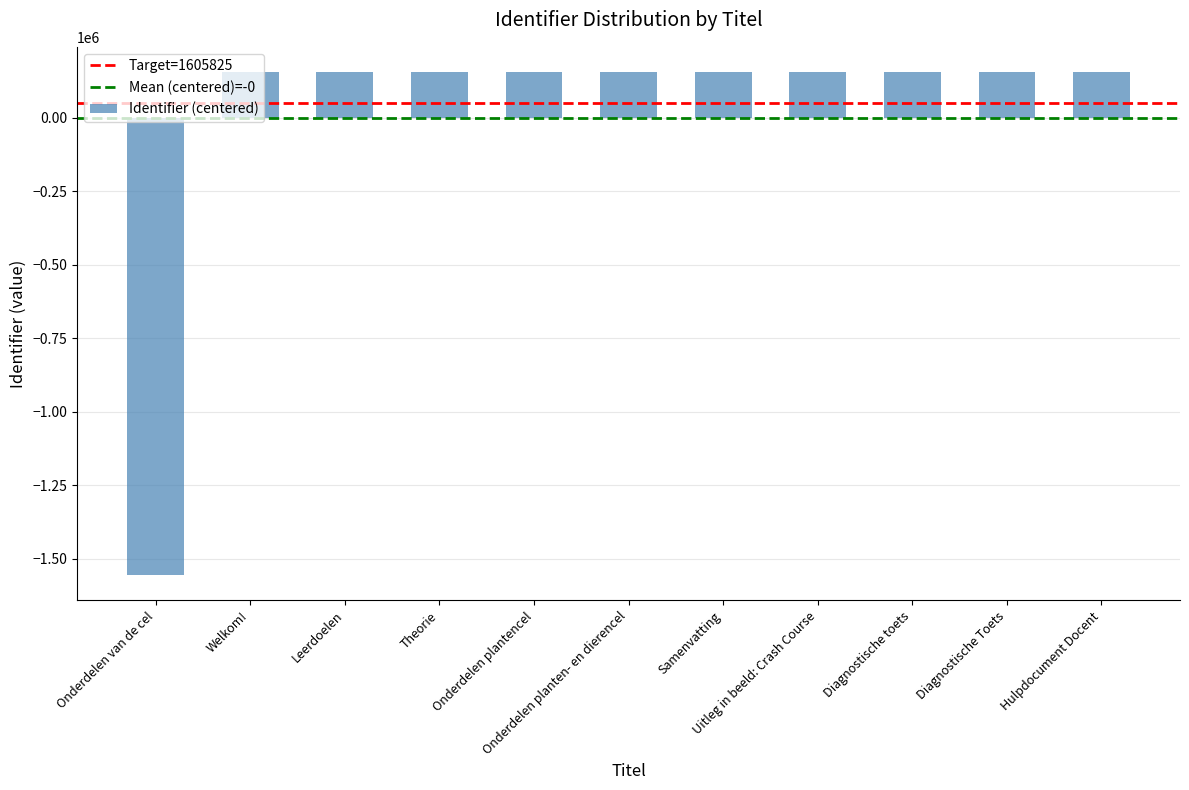

What is the greatest value displayed?

155668.4